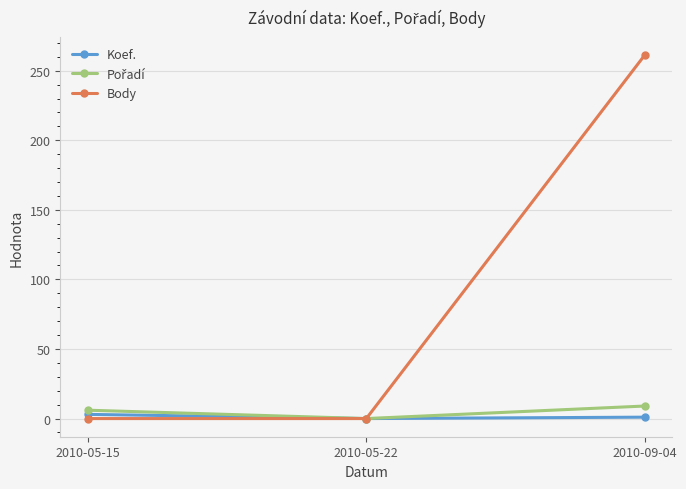

Which series has the largest range (max minus min)?

Body